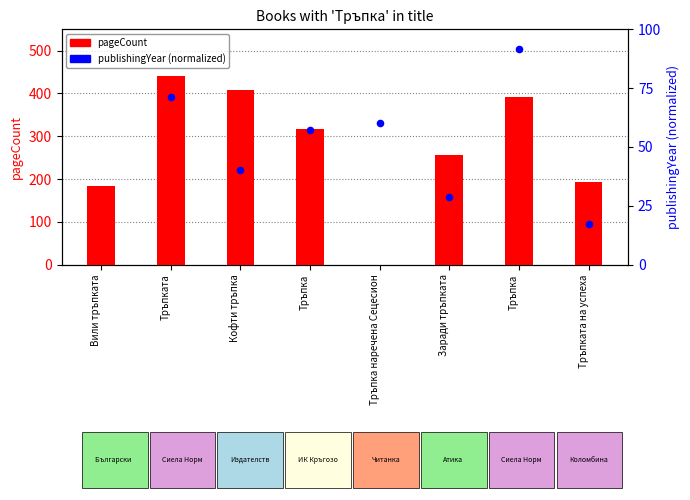

Is the value of pageCount at Тръпката greater than the value of publishingYear (normalized) at Тръпка?

Yes